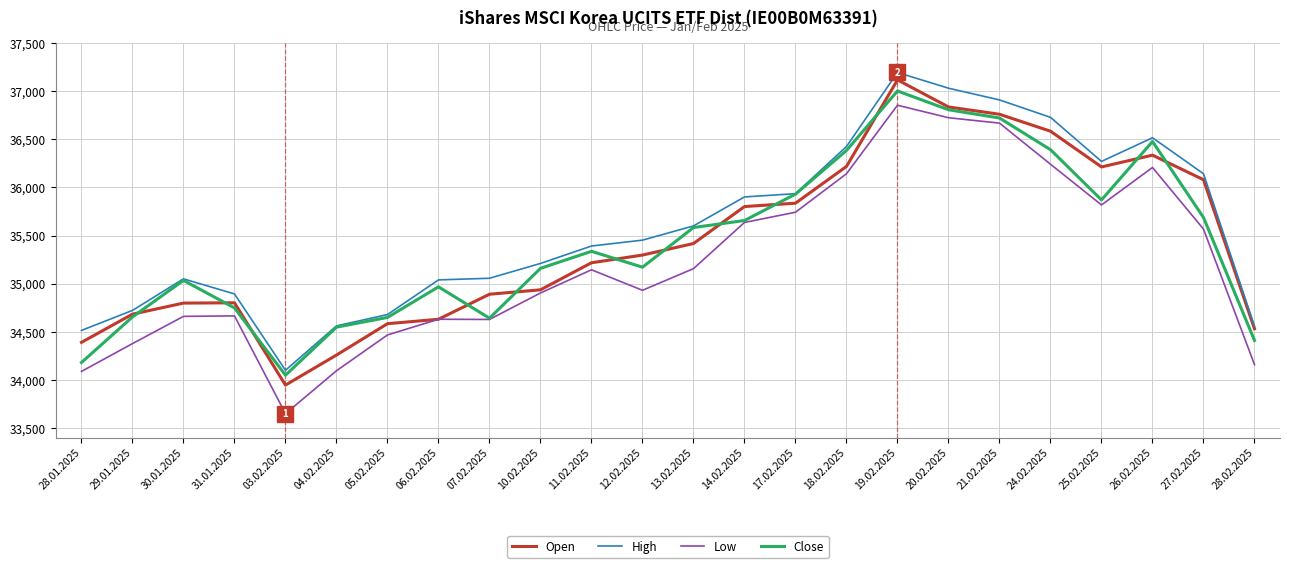

Is the value of High at 28.02.2025 greater than the value of Low at 24.02.2025?

No